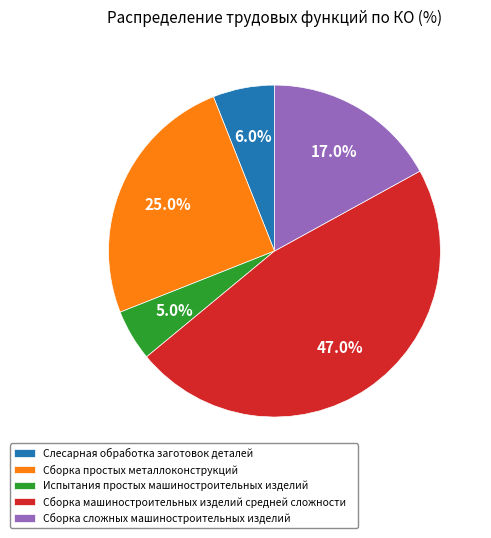

To the nearest percent, what portion does Сборка сложных машиностроительных изделий represent?

17%